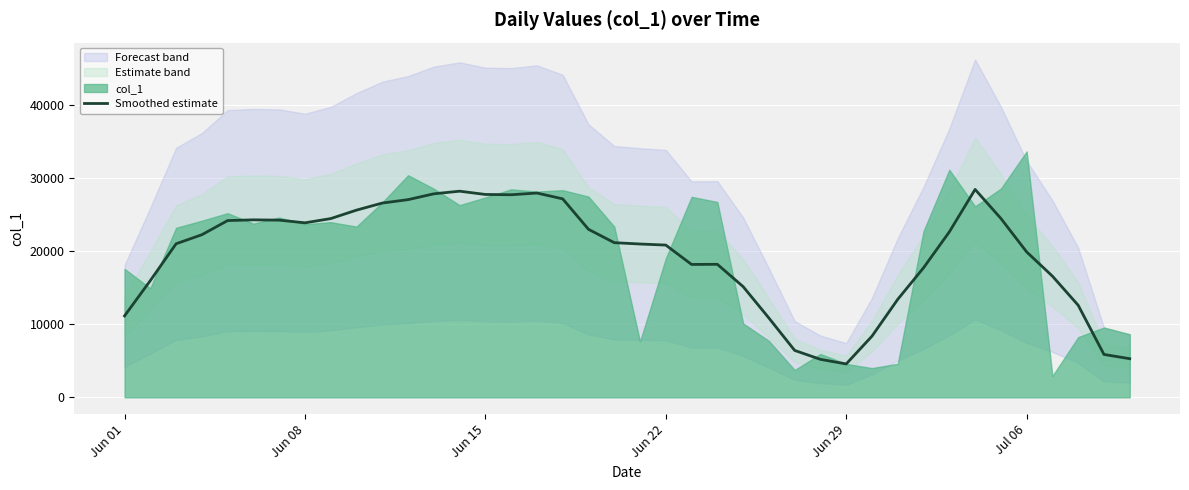

How many lines are shown in the chart?

1